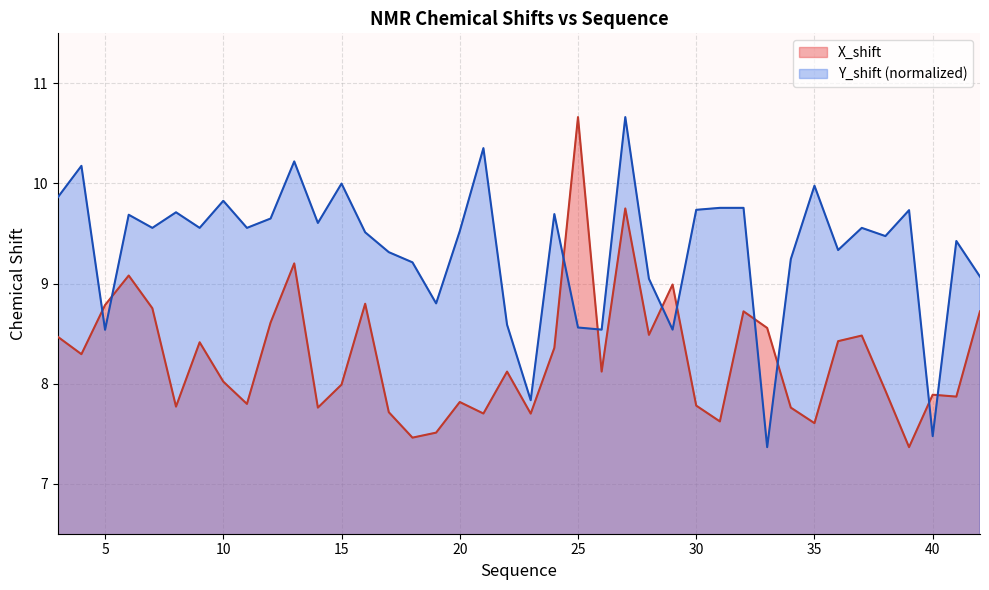

What is the difference between the maximum and minimum values in the Y_shift series?

3.3